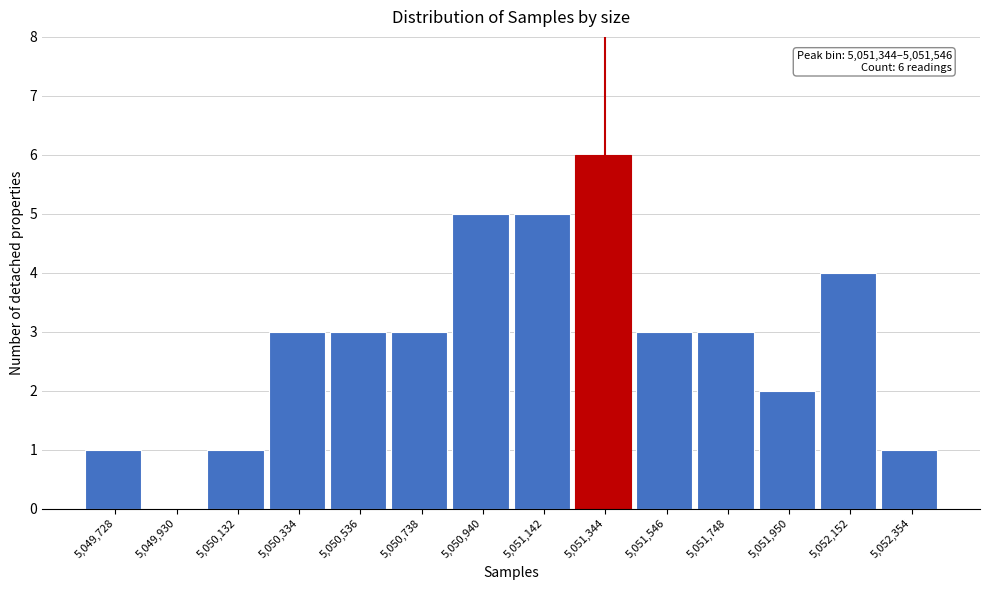

Reading left to right, transcribe all the data shown in this chart.

5,049,728=1	5,049,930=0	5,050,132=1	5,050,334=3	5,050,536=3	5,050,738=3	5,050,940=5	5,051,142=5	5,051,344=6	5,051,546=3	5,051,748=3	5,051,950=2	5,052,152=4	5,052,354=1